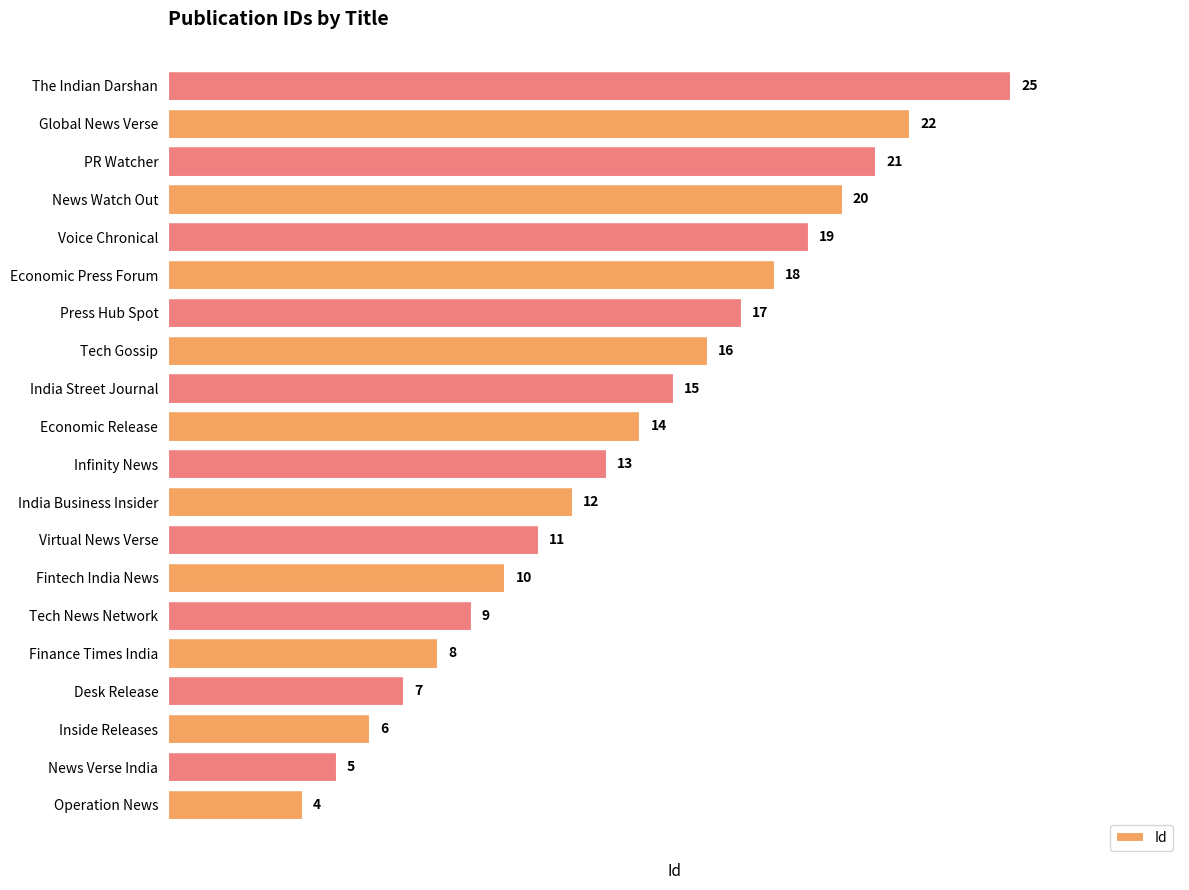

What is the smallest value displayed?

4